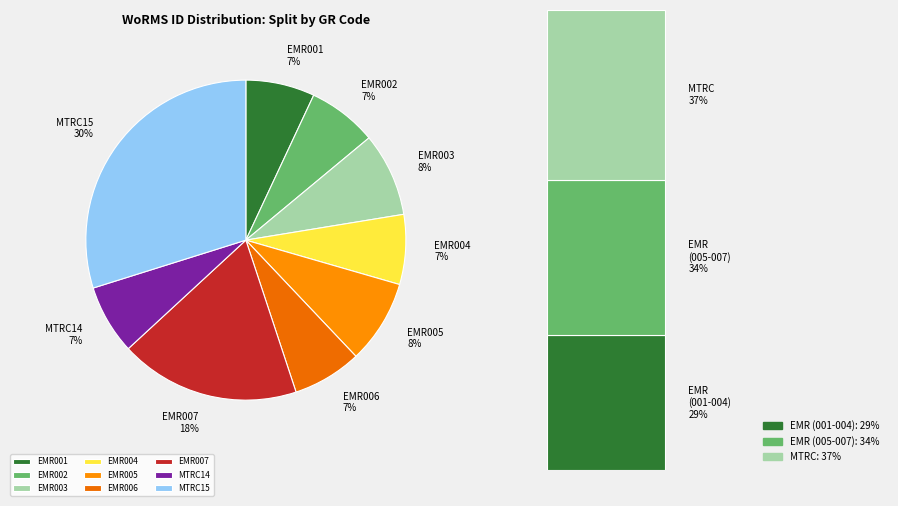

Does any single category account for the majority?

No